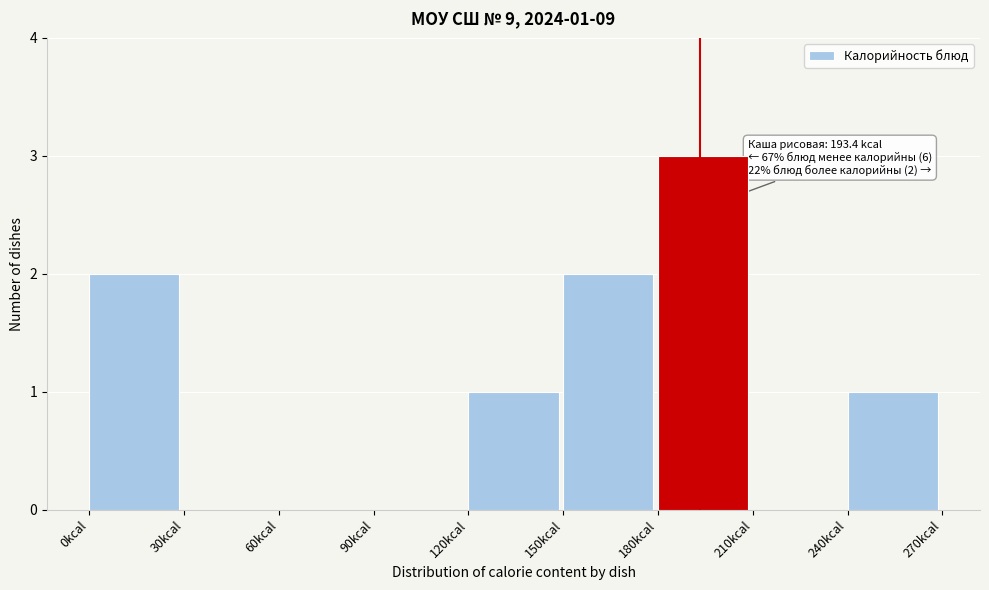

Over which range of the x-axis is the bar tallest?

180 to 210